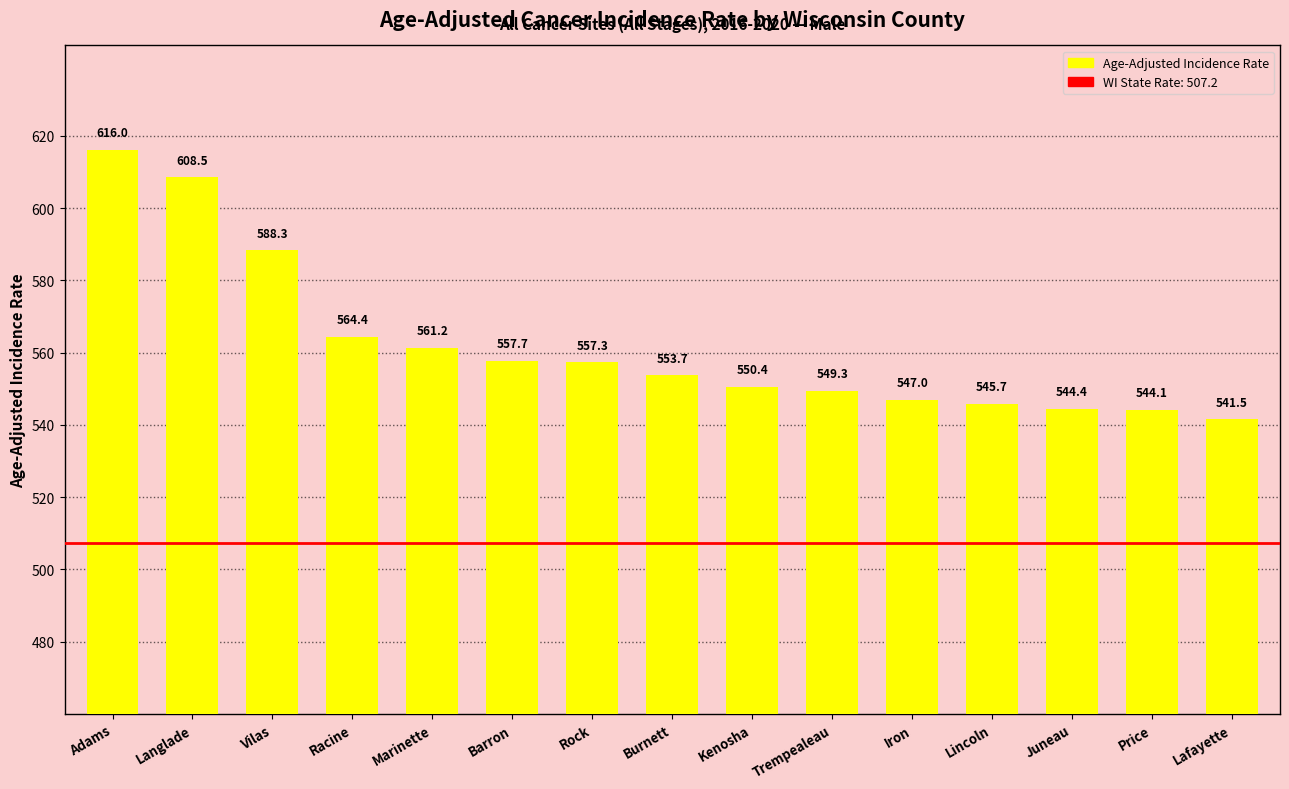

What is the difference between the maximum and minimum values?

74.5